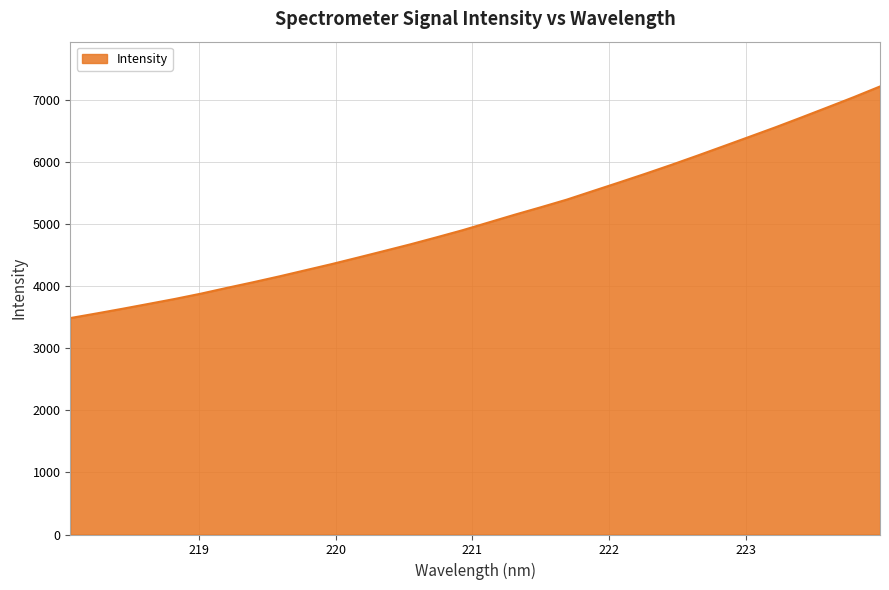

What is the average value?

5098.6